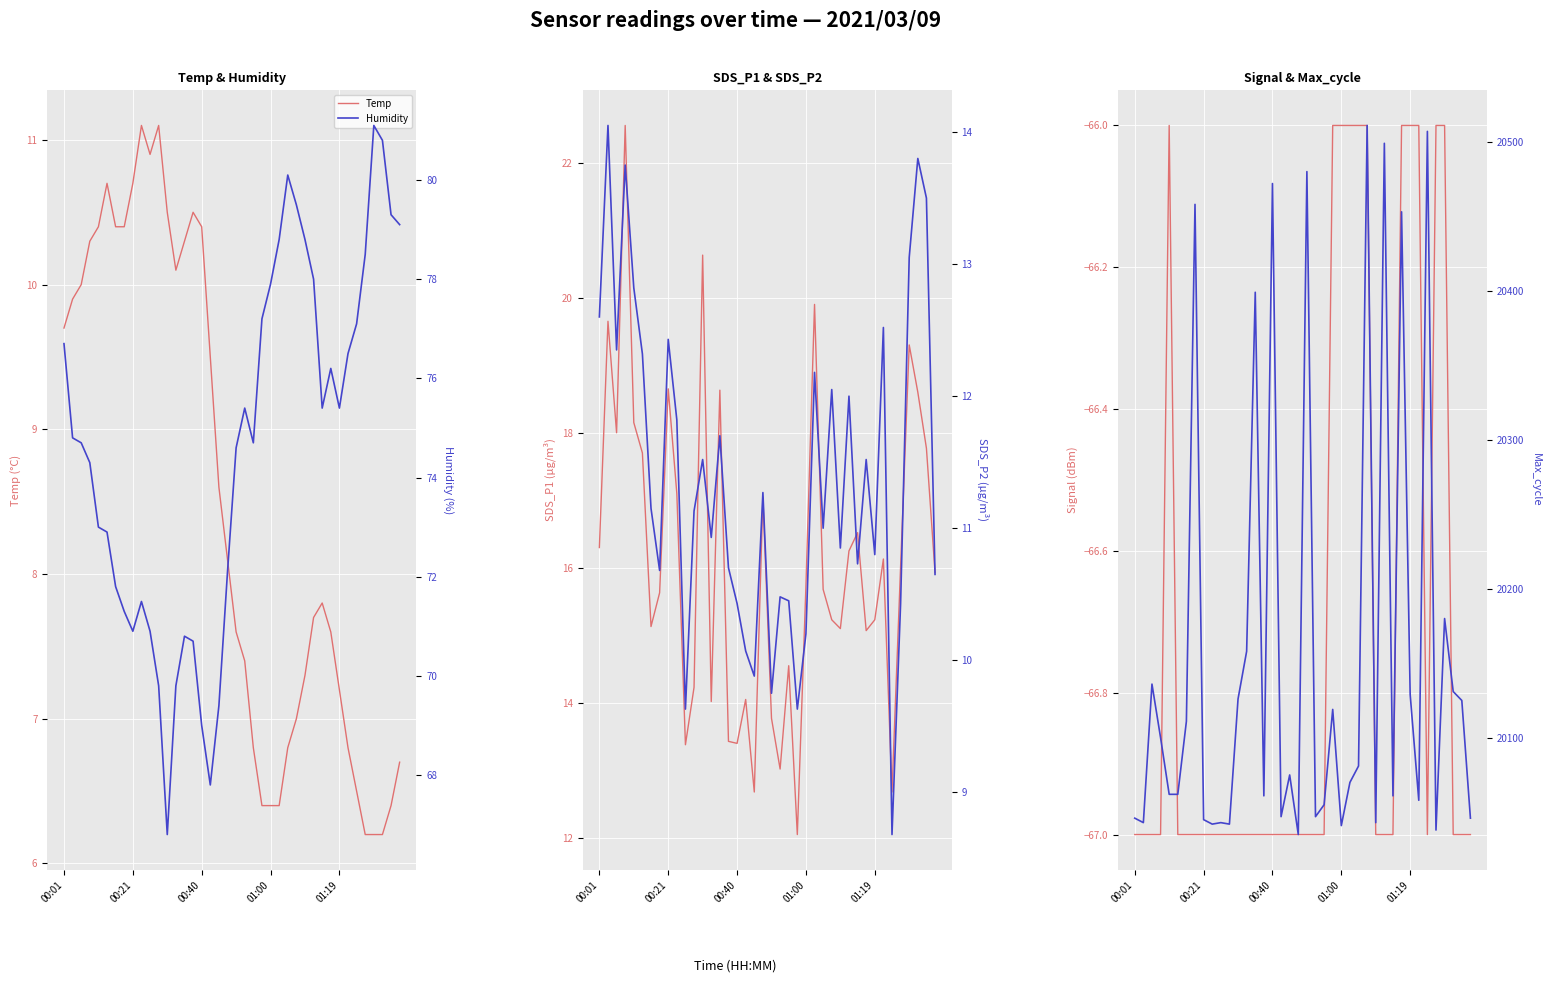

True or false: Temp has a value of 10.7 at 00:21.

True